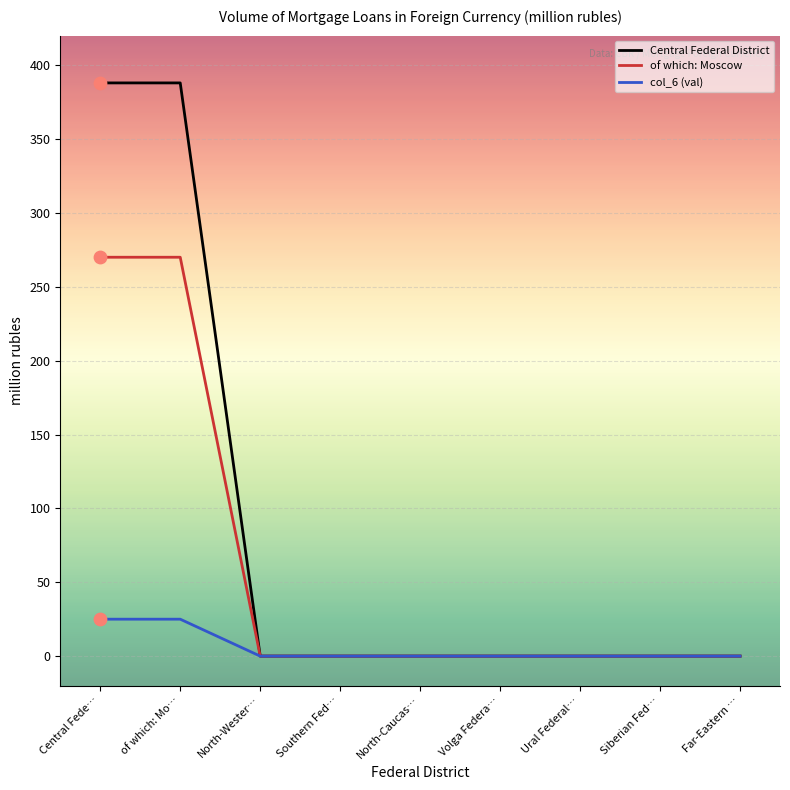

What are all the series names shown in the legend?

Central Federal District, of which: Moscow, col_6 (val)